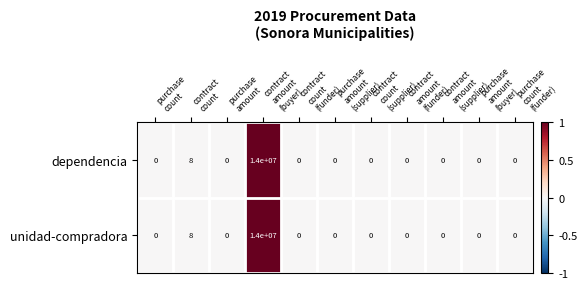

What is the highest value of the unidad-compradora series?

14000000